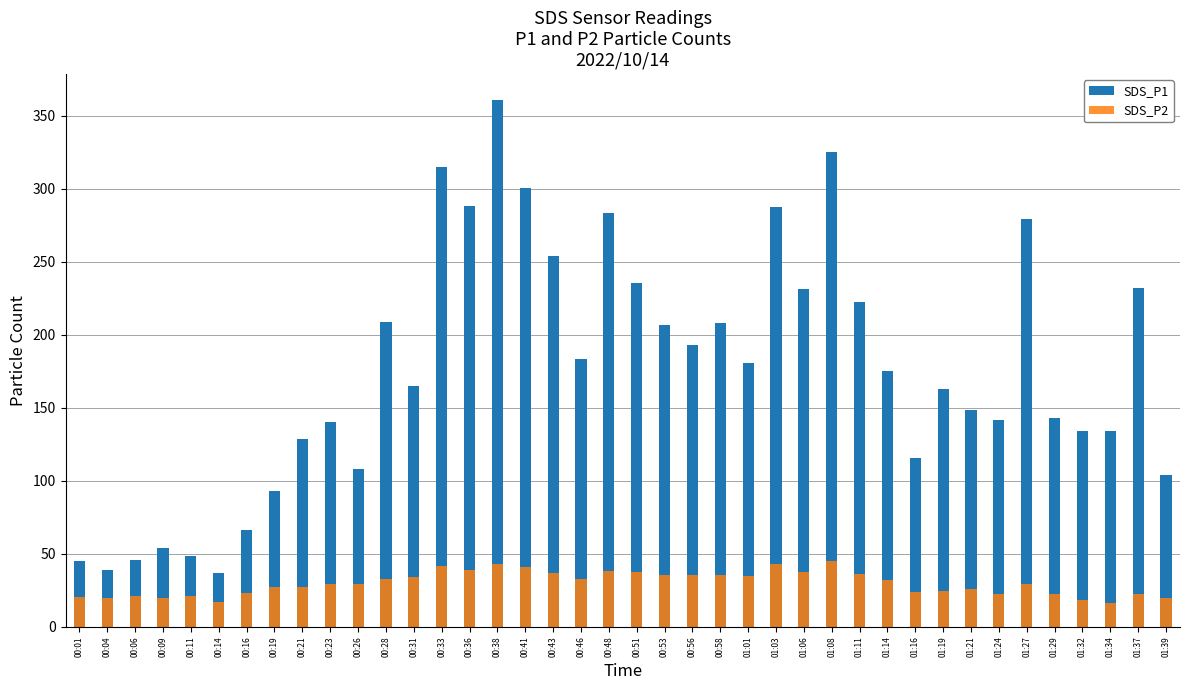

What is the label of the 24th bar from the left?

00:58